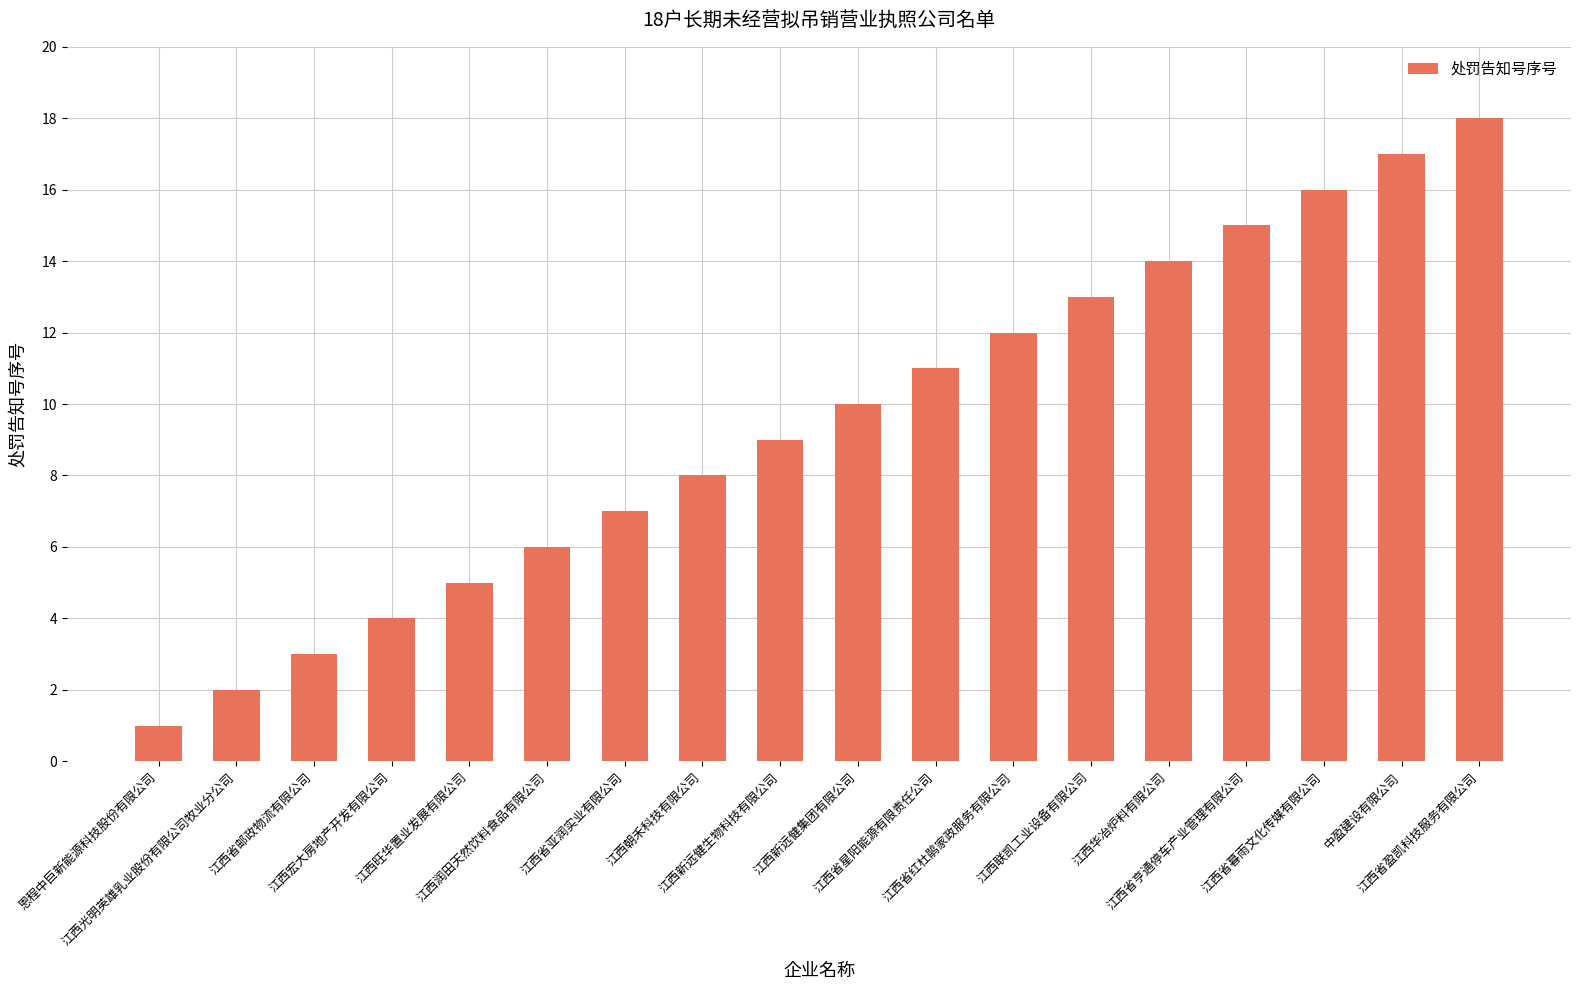

Which label corresponds to the smallest value in the chart?

恩程中巨新能源科技股份有限公司